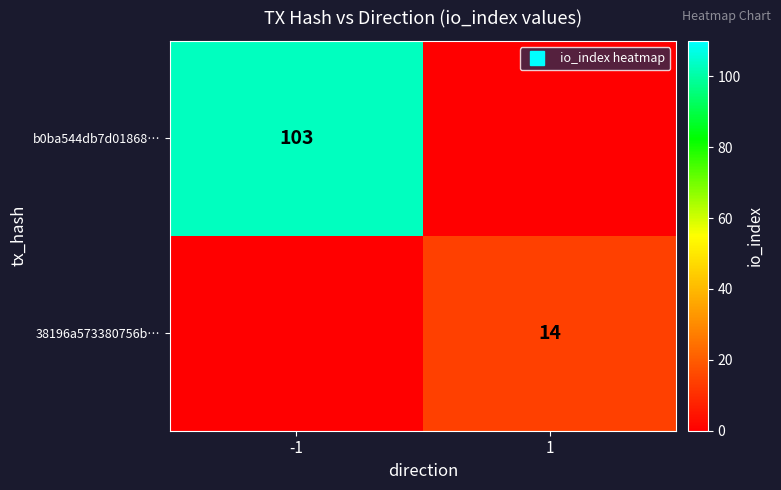

At which label is b0ba544db7d01868… closest to 51?

1